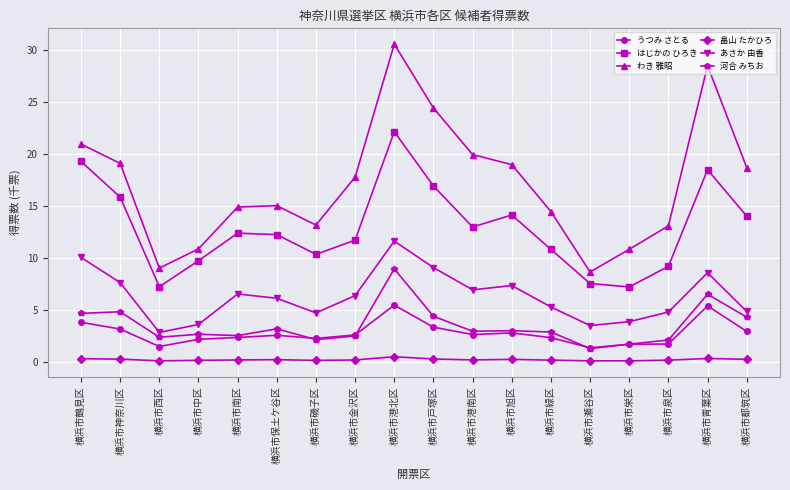

Rank the series by their maximum value, from highest to lowest.

わき 雅昭, はじかの ひろき, あさか 由香, 河合 みちお, うつみ さとる, 畠山 たかひろ